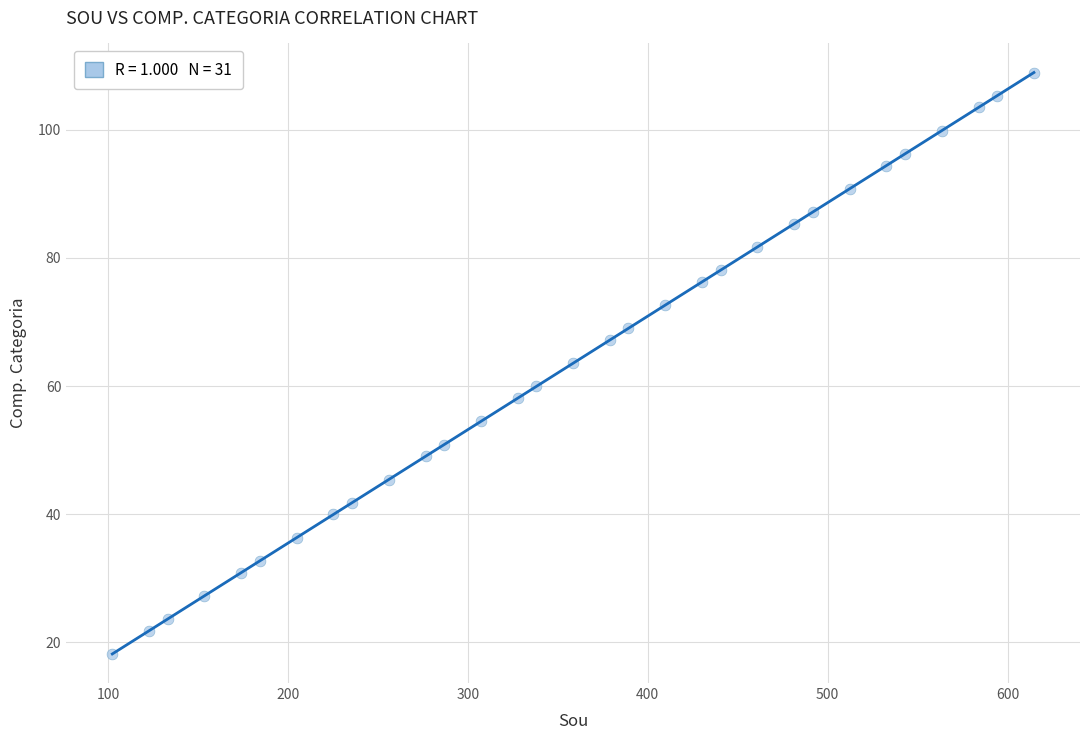

What is the range of X values (max minus min)?

512.2